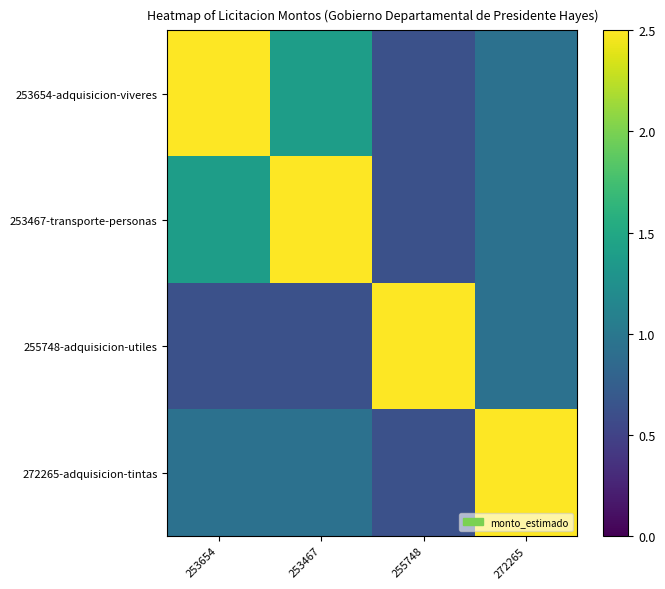

What is the total value across all series at 272265?

5.3